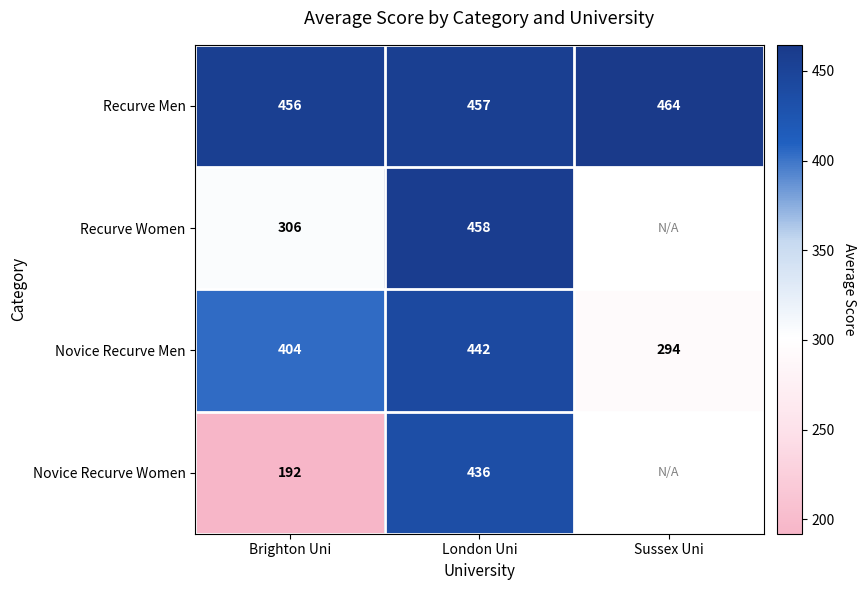

Is the value of Novice Recurve Women at Brighton Uni greater than the value of Recurve Women at Brighton Uni?

No